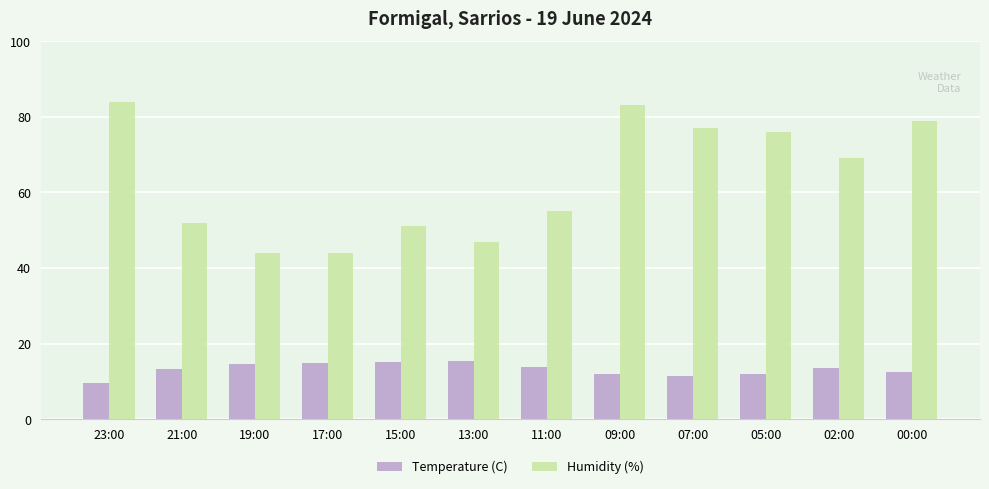

How many data points in Humidity (%) are less than 69?

6